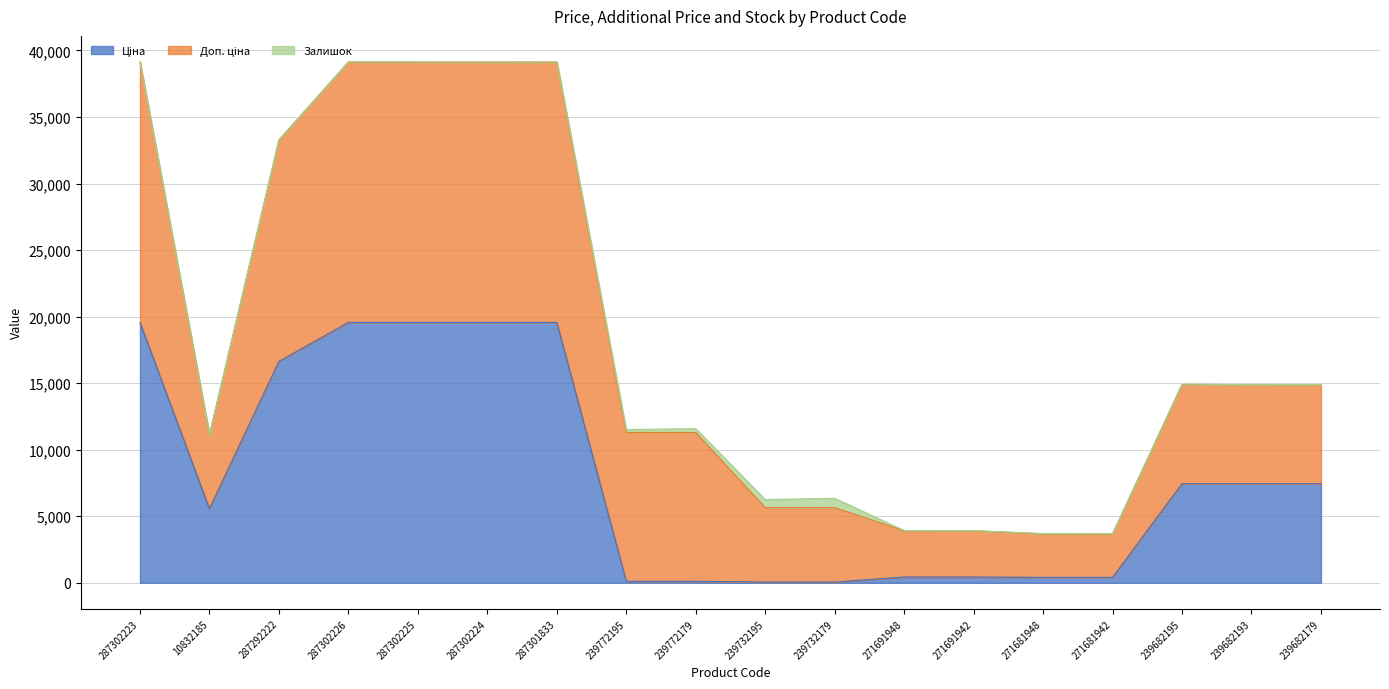

At which label does Доп. ціна first exceed 7444?

287302223